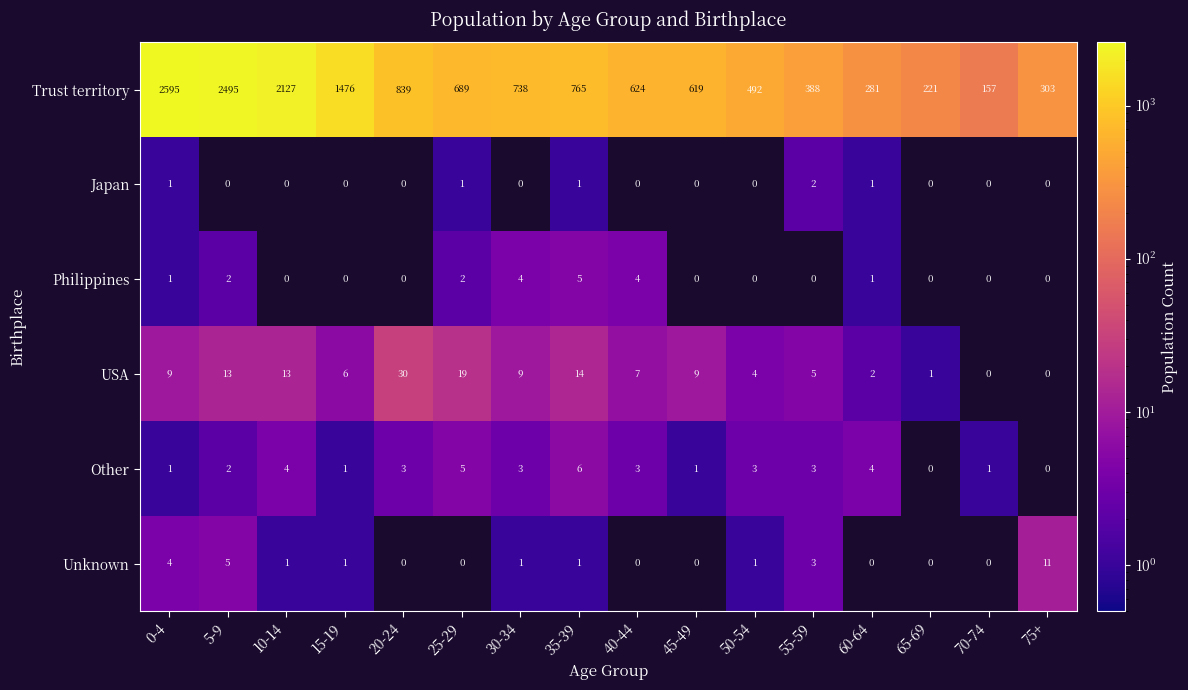

What is the sum of all Unknown values?

28